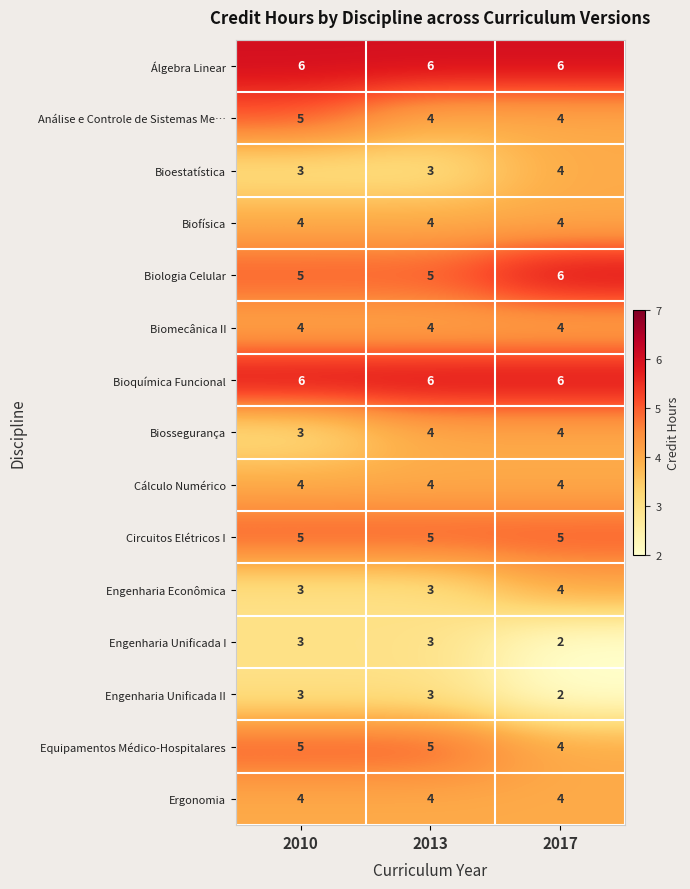

What is the minimum value shown in the chart?

2